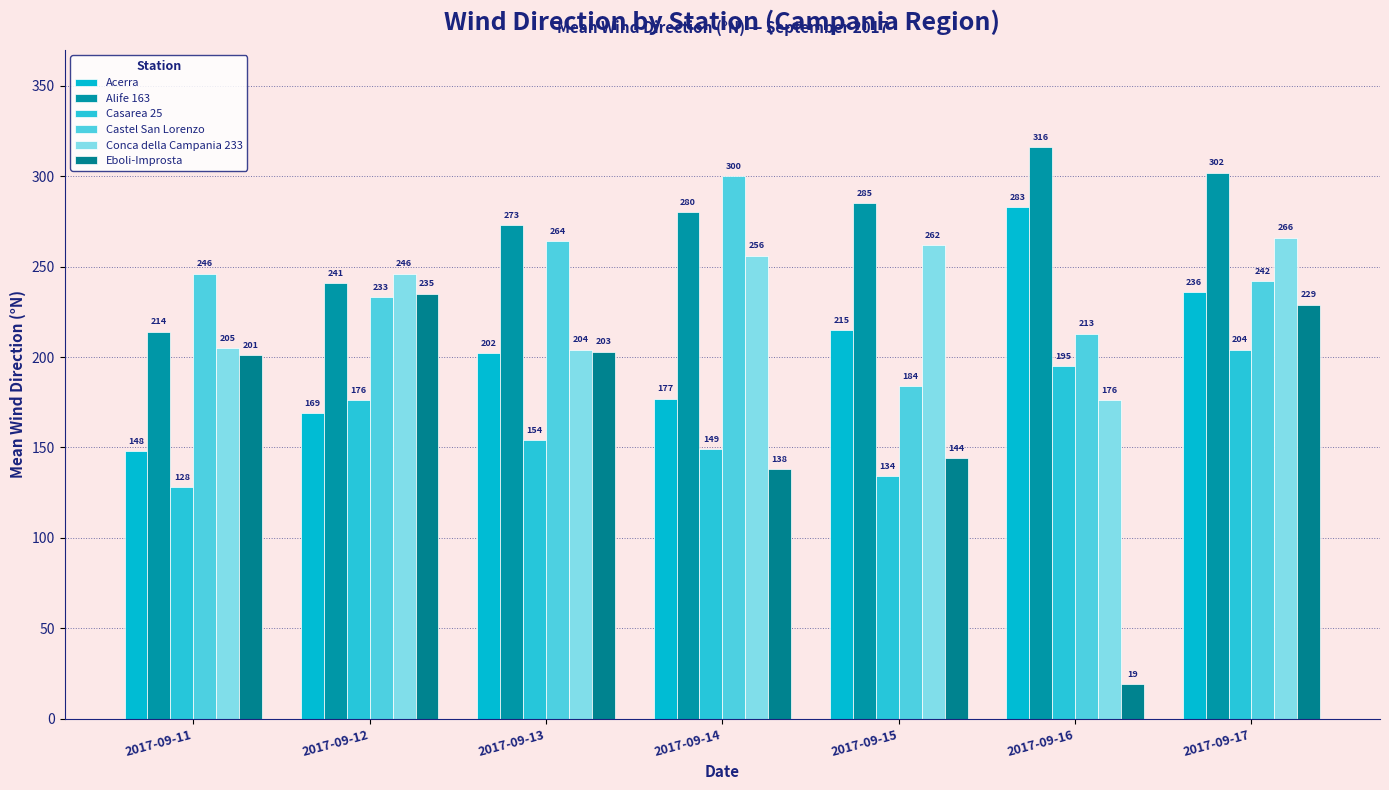

The value of Eboli-Improsta at 2017-09-13 is 203. True or false?

True